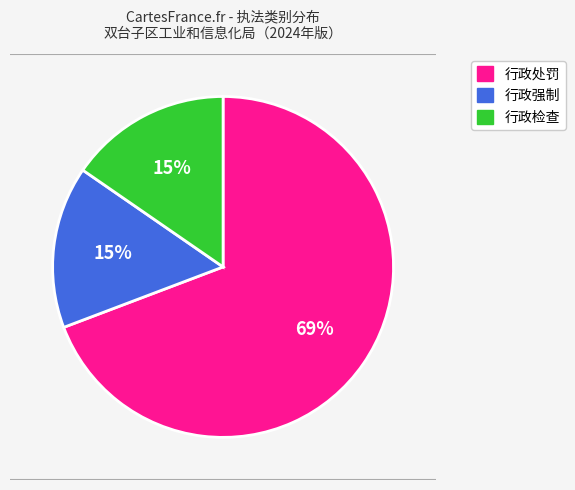

Which slice represents more than half of the pie?

行政处罚